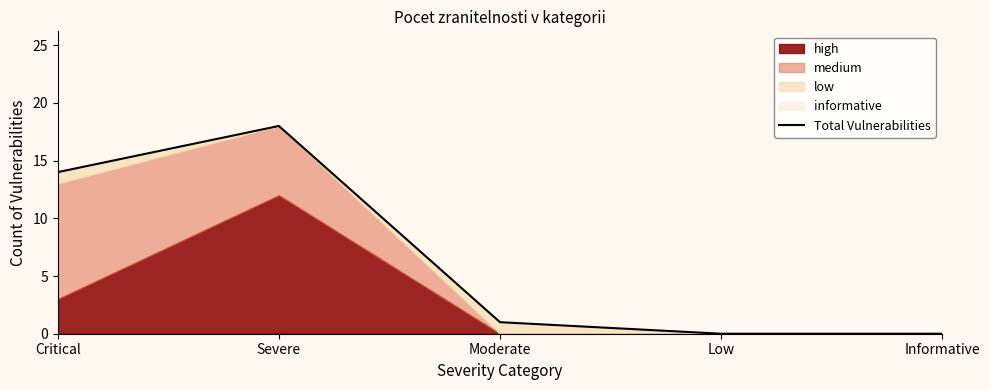

What value does the data have at Severe?

18